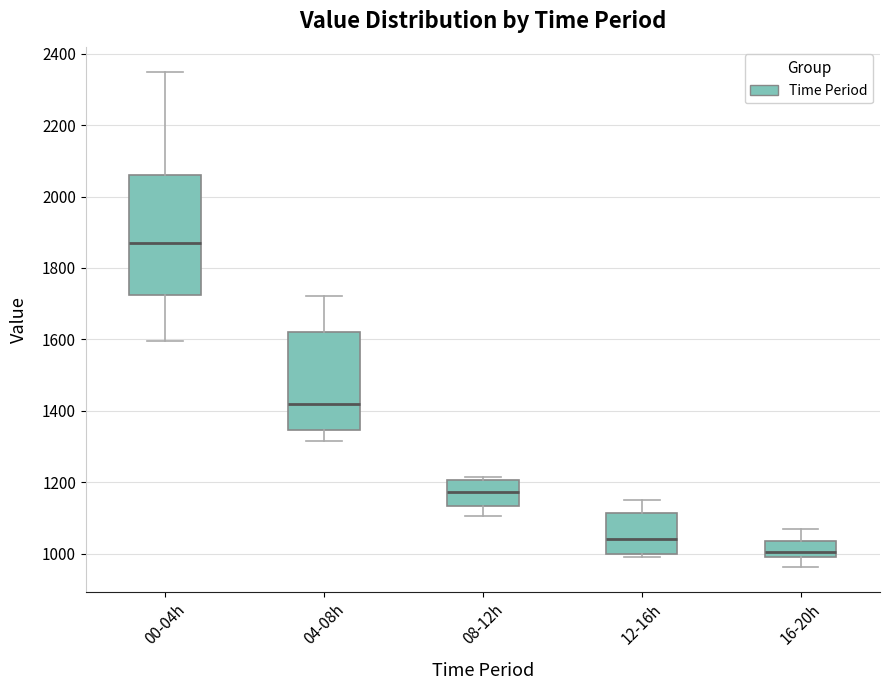

Reading left to right, read every box against the y-axis: the position of its median line, the range the box covers, and the ends of its whiskers. The values are not printed on the chart, so give them approximately, as read against the axis.

00-04h: median 1860, box 1720 to 2060, whiskers 1600 to 2340
04-08h: median 1420, box 1340 to 1620, whiskers 1320 to 1720
08-12h: median 1180, box 1140 to 1200, whiskers 1100 to 1220
12-16h: median 1040, box 1000 to 1120, whiskers 1000 (just below the box's lower edge) to 1160
16-20h: median 1000 (just above the box's lower edge), box 1000 to 1040, whiskers 960 to 1060